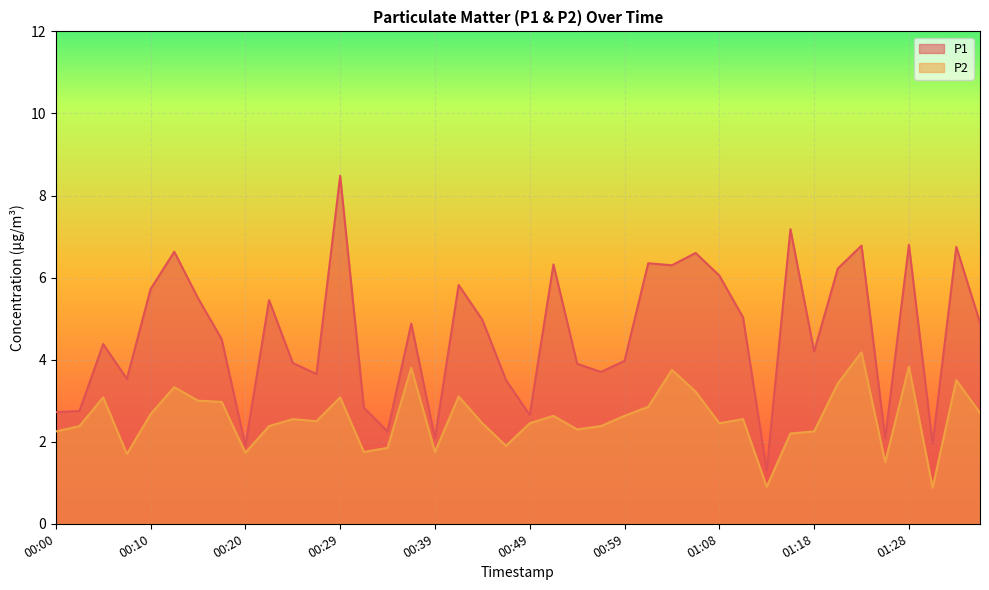

Which series has the widest spread of values?

P1